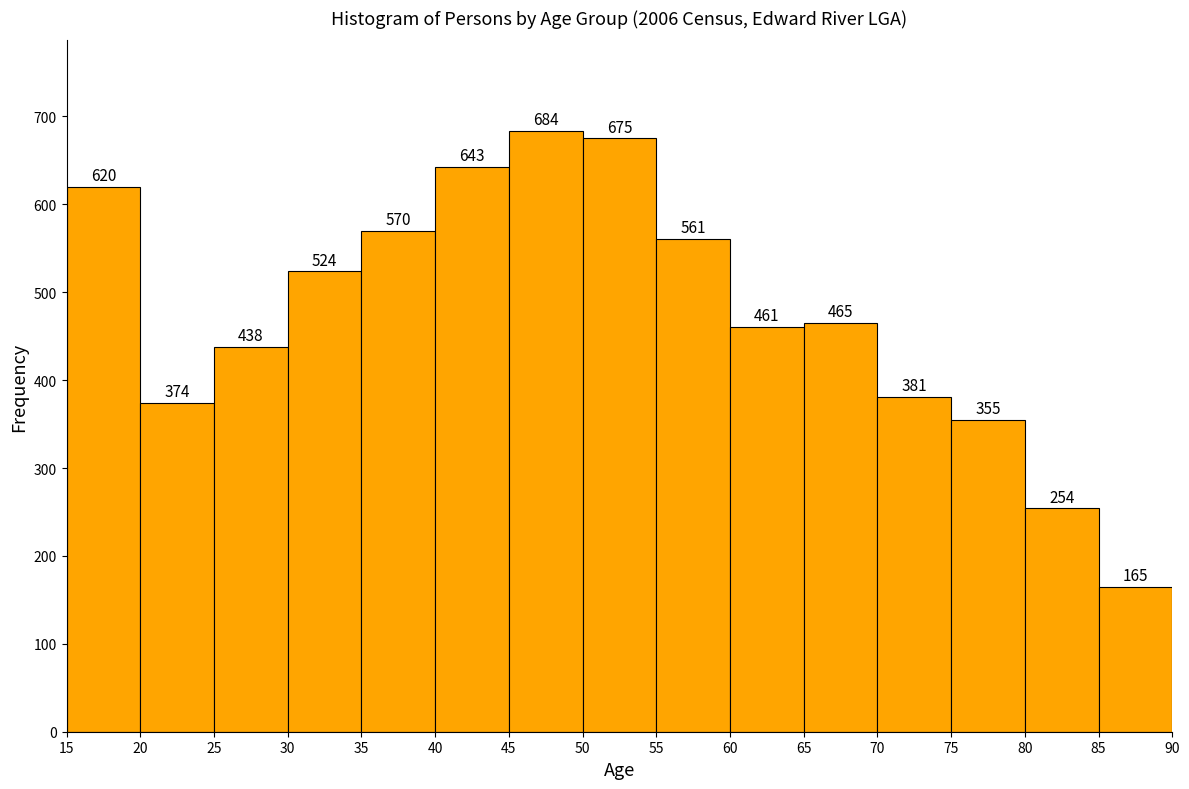

Over which range of the x-axis is the bar tallest?

45 to 50